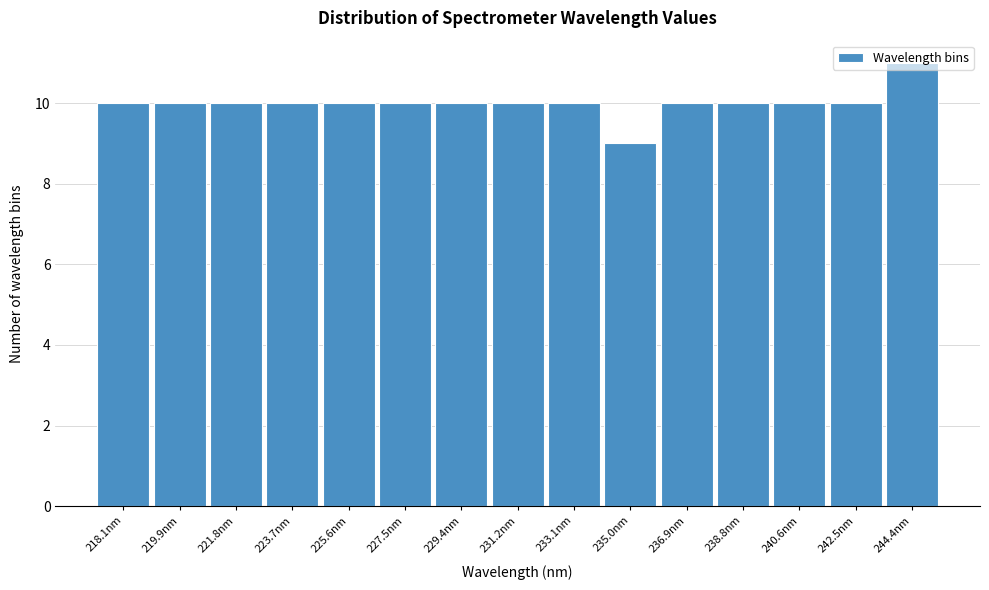

True or false: the data shows 16 at 242.5nm.

False